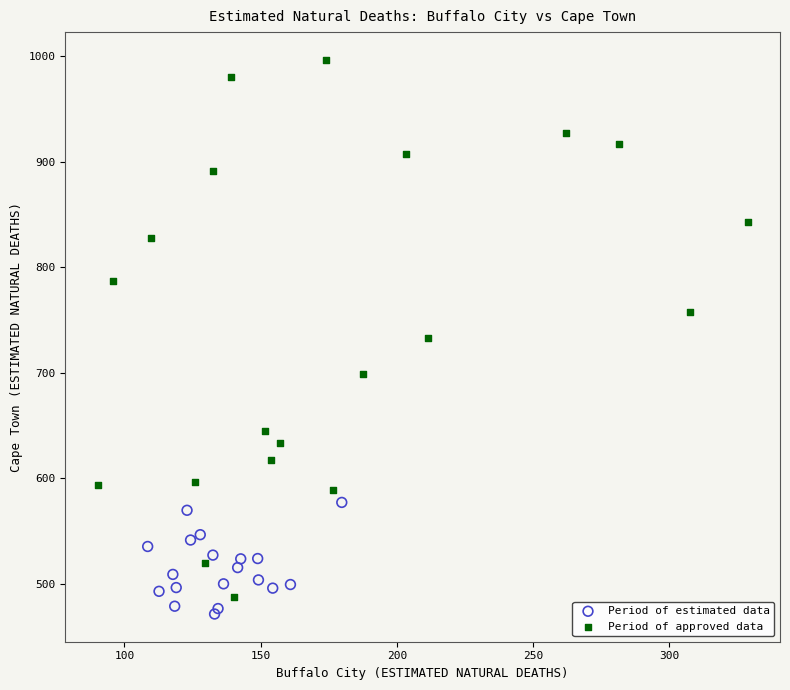

Which series contains the lowest Y value?

Period of estimated data